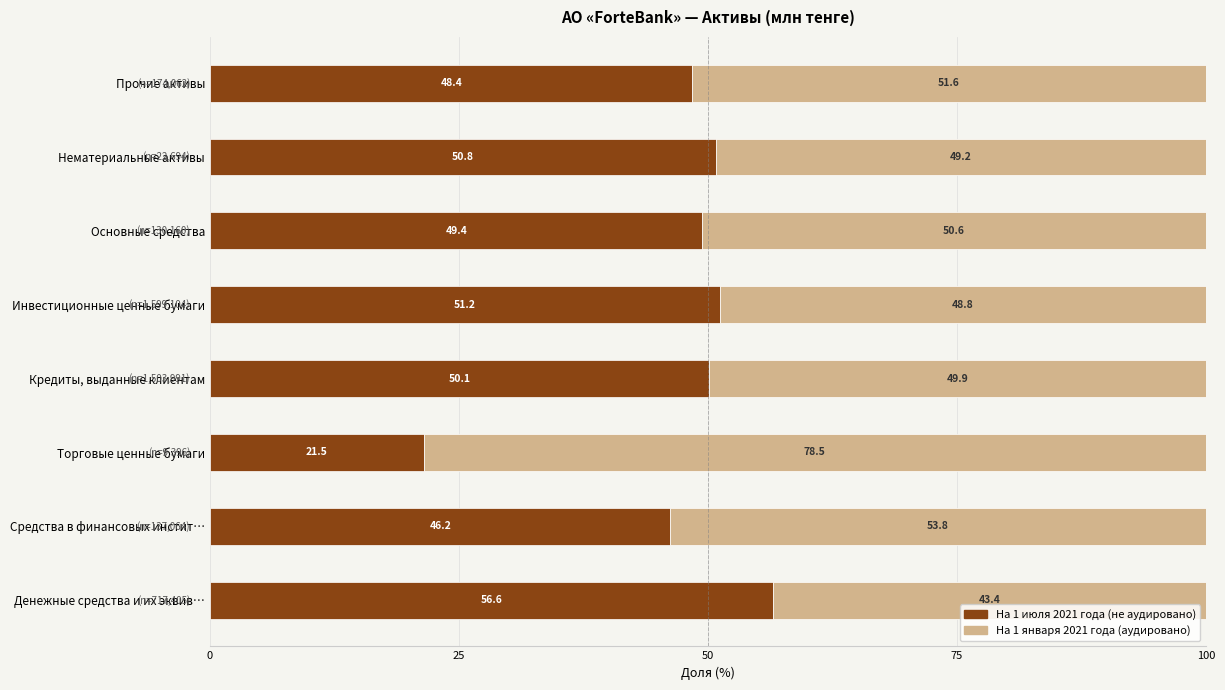

At which label does На 1 июля 2021 года (не аудировано) reach its minimum?

Торговые ценные бумаги